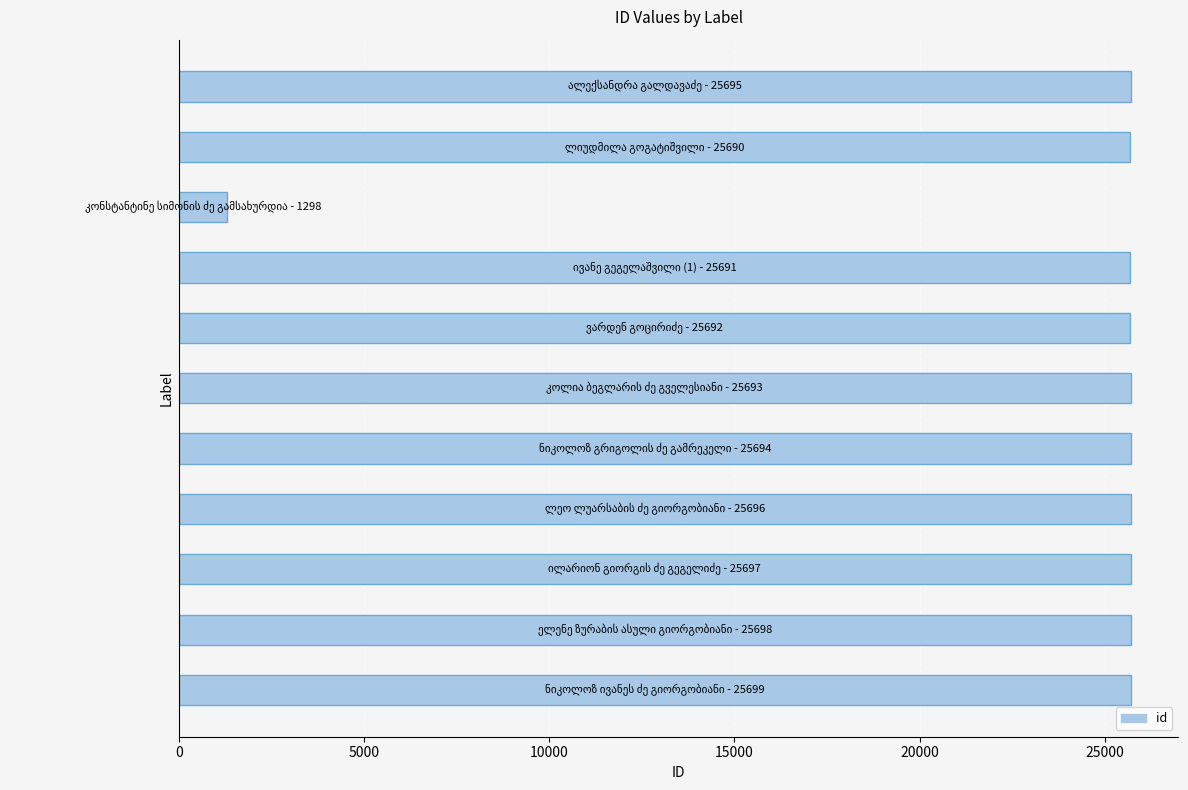

How many data points are less than 25694?

5